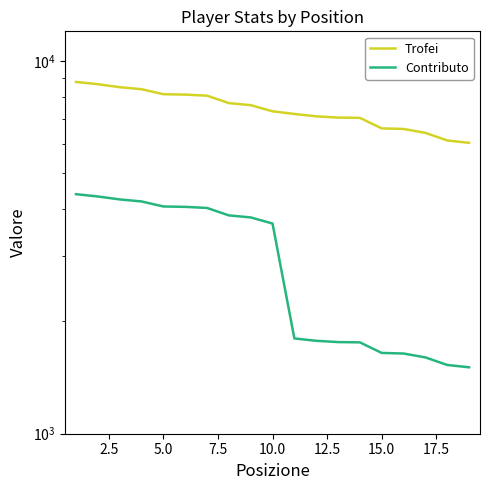

How many lines are shown in the chart?

2